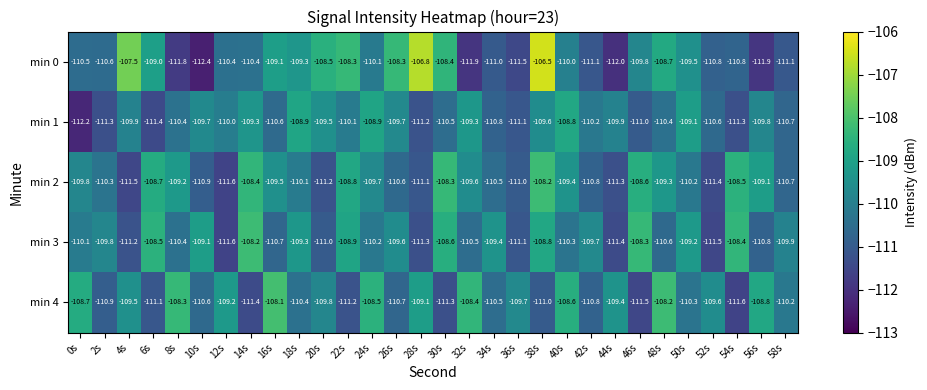

Which label corresponds to the smallest value in the chart?

10s